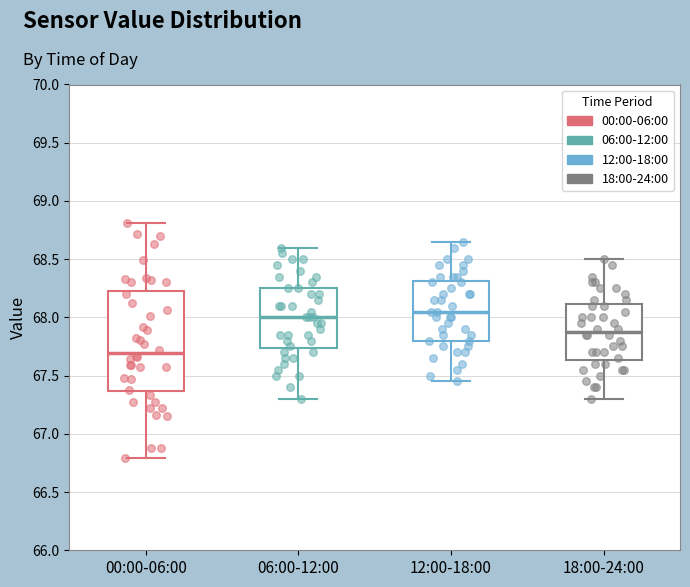

Reading left to right, read every box against the y-axis: the position of its median line, the range the box covers, and the ends of its whiskers. The values are not printed on the chart, so give them approximately, as read against the axis.

00:00-06:00: median 67.70, box 67.35 to 68.25, whiskers 66.80 to 68.80
06:00-12:00: median 68.00, box 67.75 to 68.25, whiskers 67.30 to 68.60
12:00-18:00: median 68.05, box 67.80 to 68.30, whiskers 67.45 to 68.65
18:00-24:00: median 67.90, box 67.65 to 68.10, whiskers 67.30 to 68.50